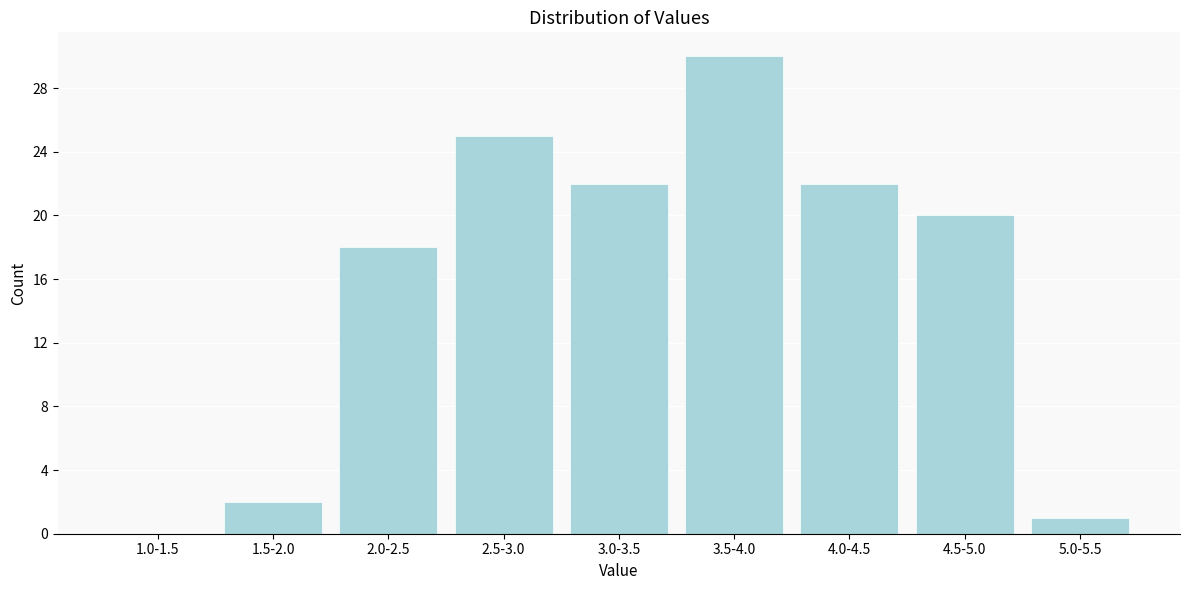

Reading left to right, what are all the values shown in this chart?

1.0-1.5=0	1.5-2.0=2	2.0-2.5=18	2.5-3.0=25	3.0-3.5=22	3.5-4.0=30	4.0-4.5=22	4.5-5.0=20	5.0-5.5=1